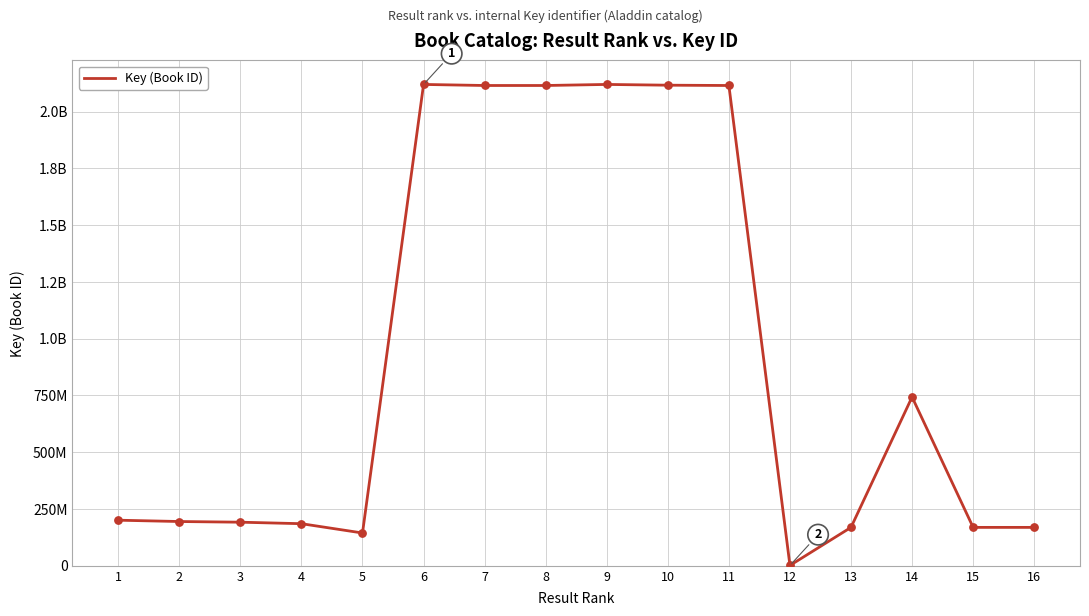

What is the ratio of the value at 8 to the value at 16?

12.5